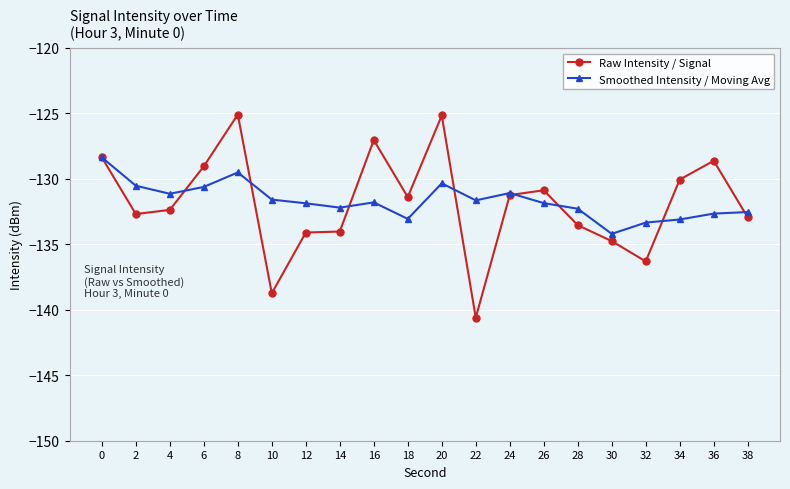

What is the value of the Raw Intensity / Signal point at the 3rd from the left?

-132.4